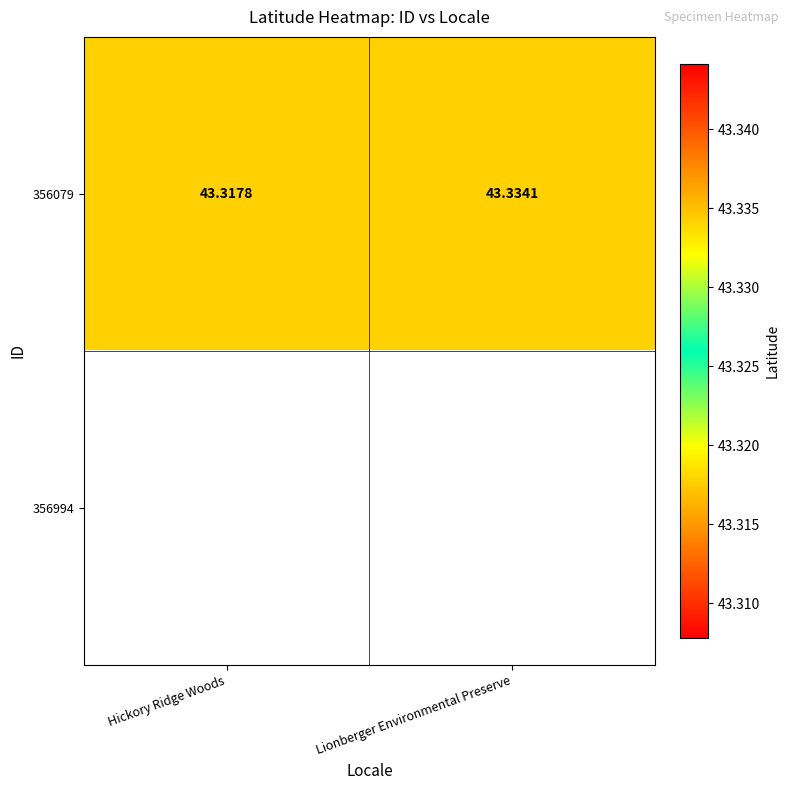

At how many categories does at least one series exceed 43?

2